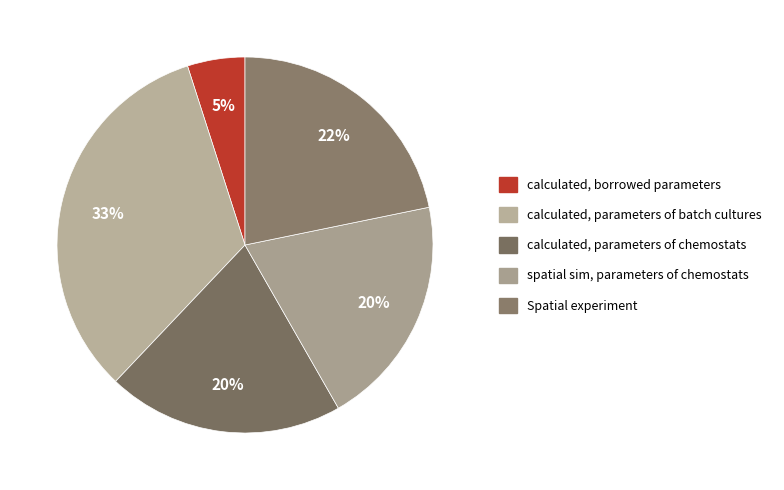

Combined, do spatial sim, parameters of chemostats and Spatial experiment account for over 50%?

No